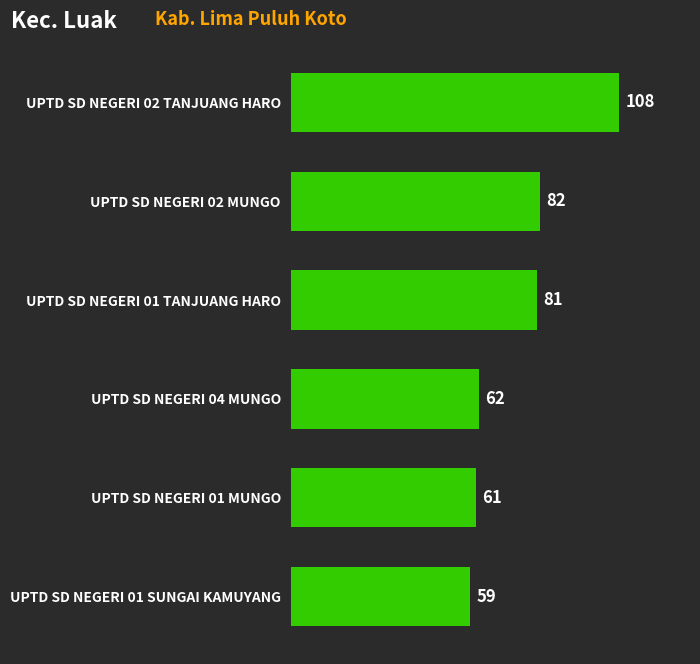

List the labels in order of value, largest first.

UPTD SD NEGERI 02 TANJUANG HARO, UPTD SD NEGERI 02 MUNGO, UPTD SD NEGERI 01 TANJUANG HARO, UPTD SD NEGERI 04 MUNGO, UPTD SD NEGERI 01 MUNGO, UPTD SD NEGERI 01 SUNGAI KAMUYANG